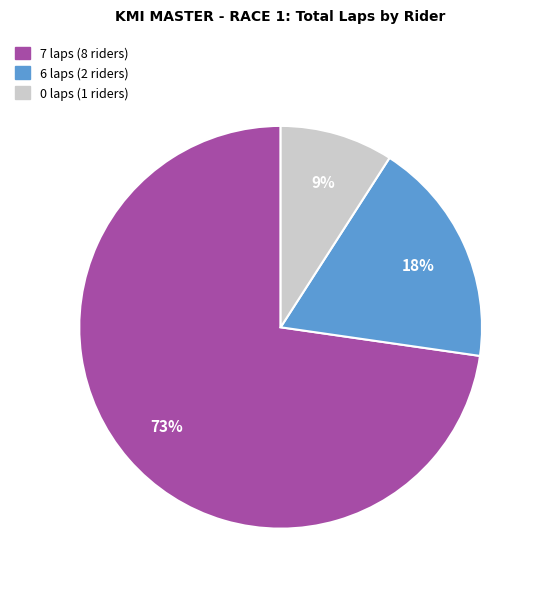

To the nearest percent, what is the average slice percentage?

33%